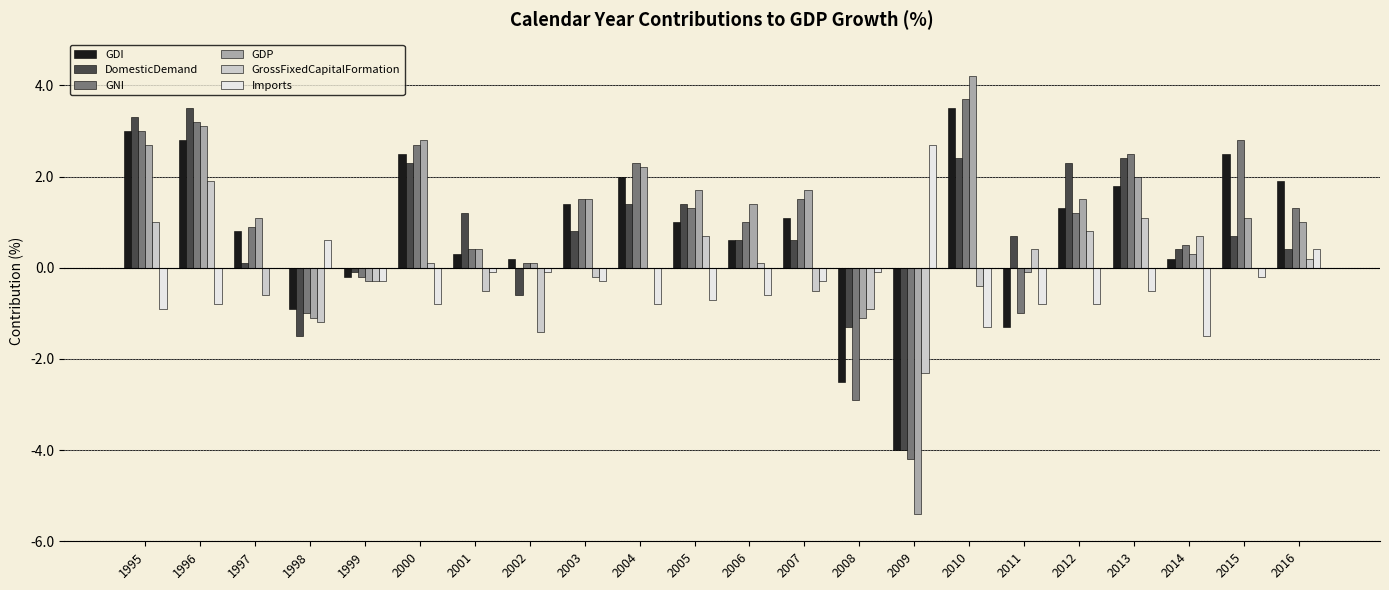

How many series are shown in this chart?

6